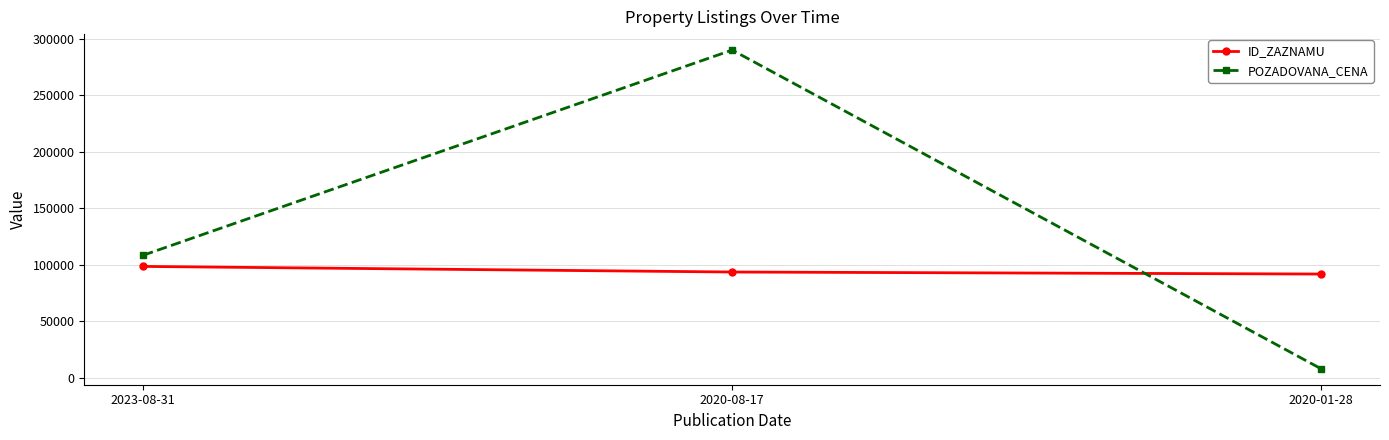

Rank the series at 2020-08-17 from lowest to highest value.

ID_ZAZNAMU, POZADOVANA_CENA